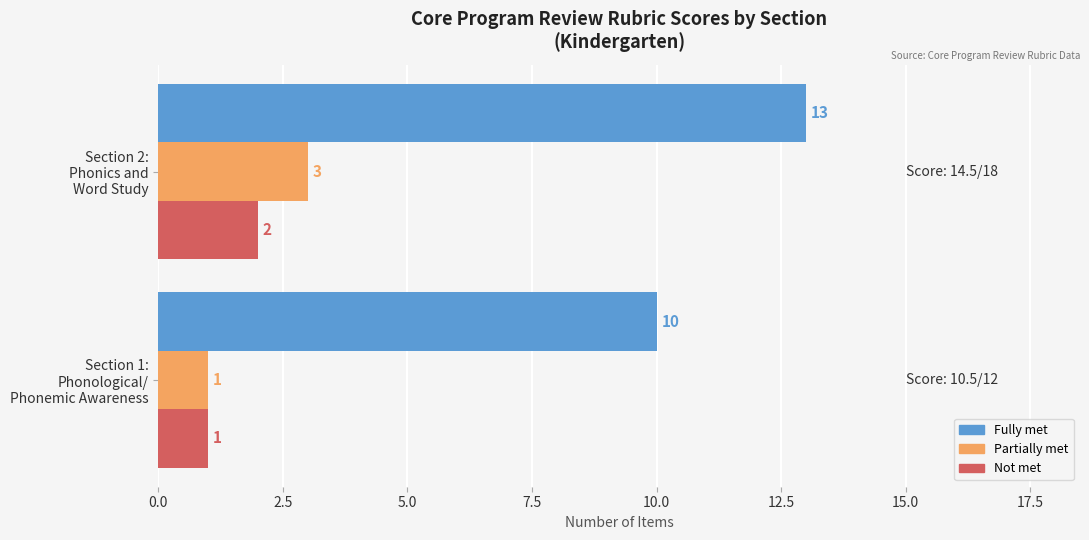

Which series has the largest total across all categories?

Fully met